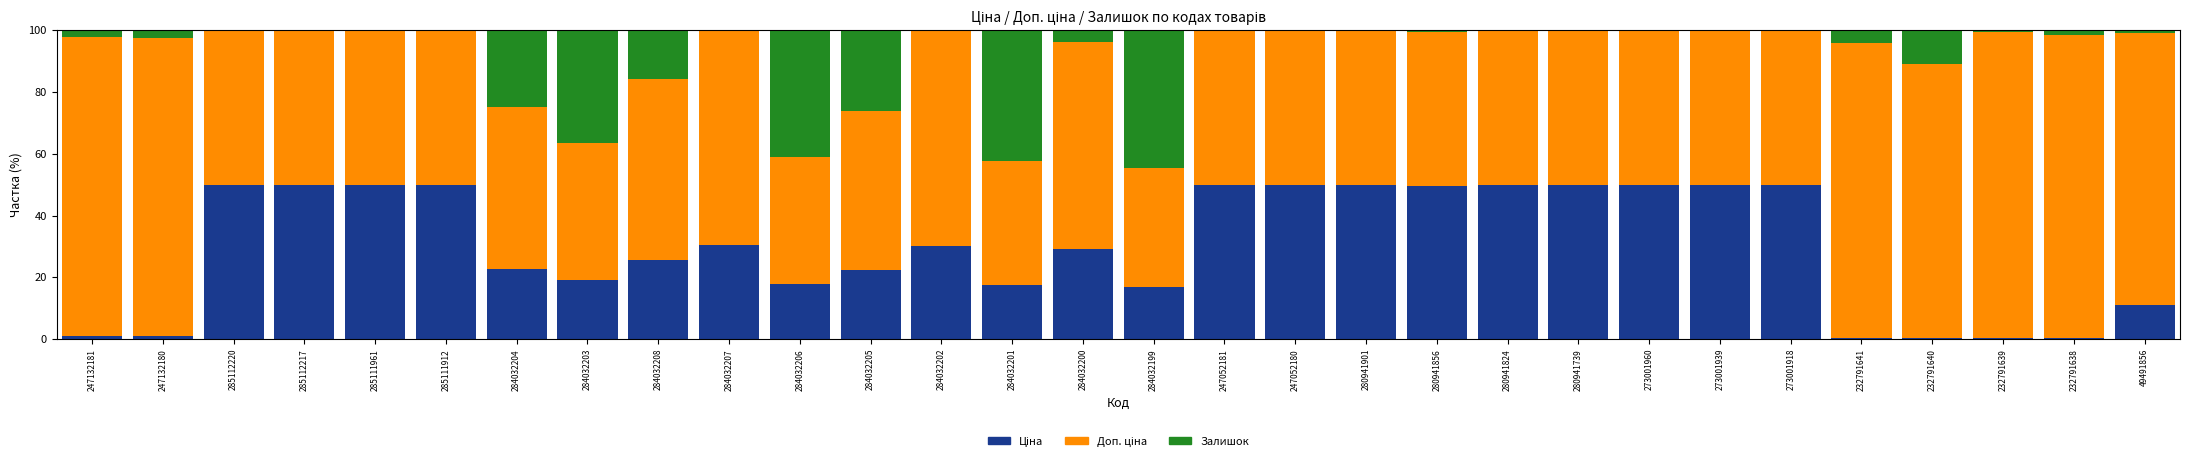

What is the total value across all series at 284032203?

100.0